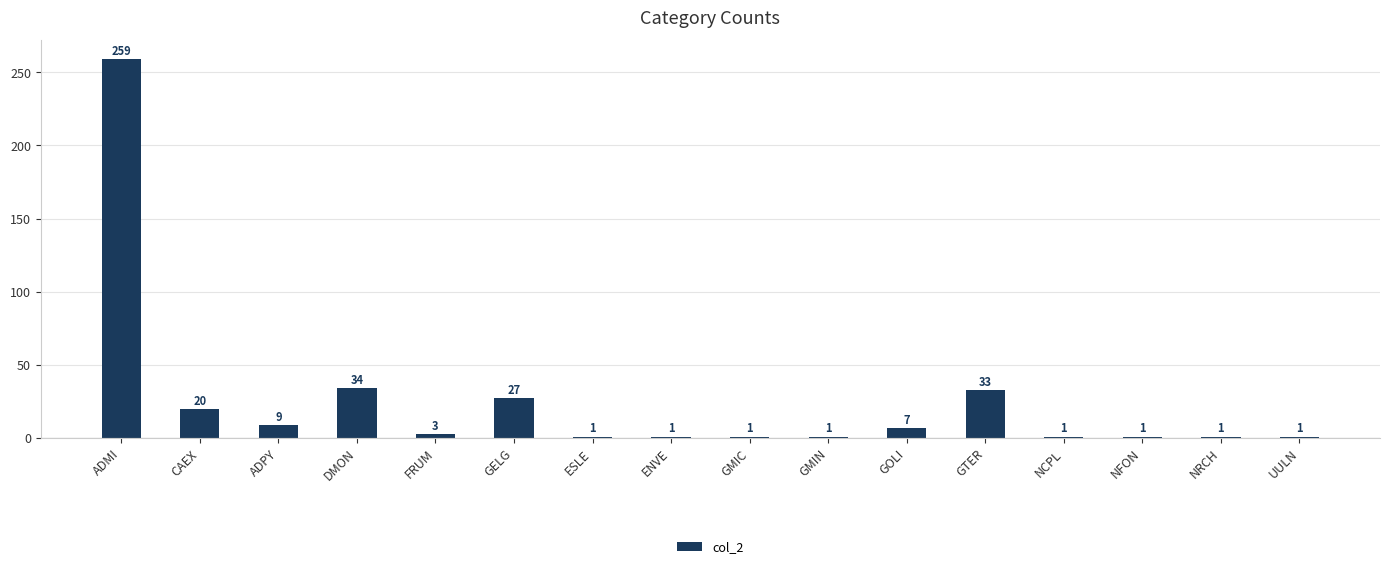

The chart shows a value of 259 at ADMI. True or false?

True